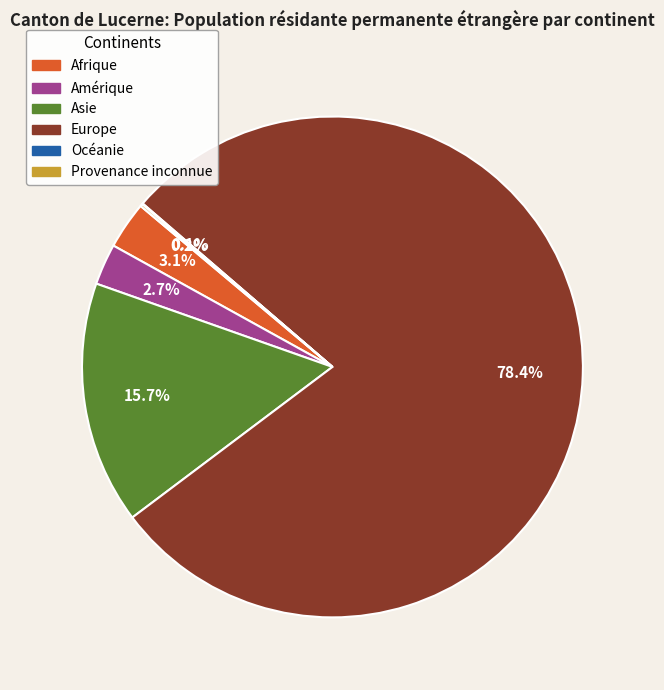

Which category accounts for the majority?

Europe